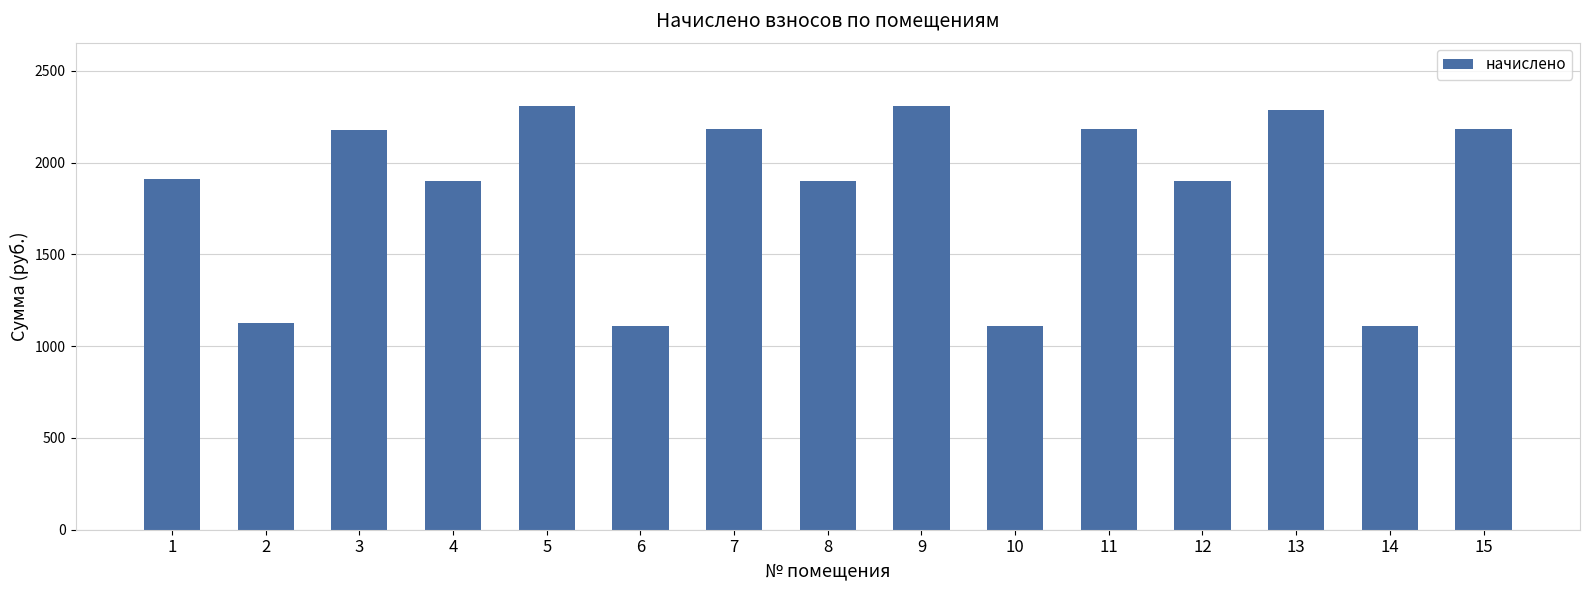

What is the minimum value shown in the chart?

1109.8